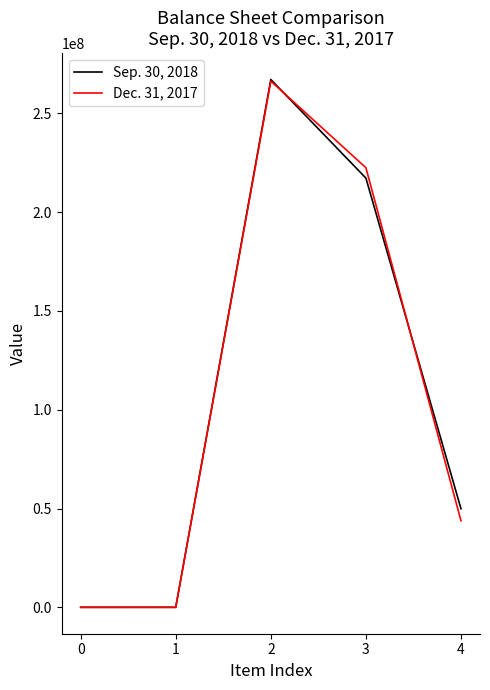

What are all the series names shown in the legend?

Sep. 30, 2018, Dec. 31, 2017